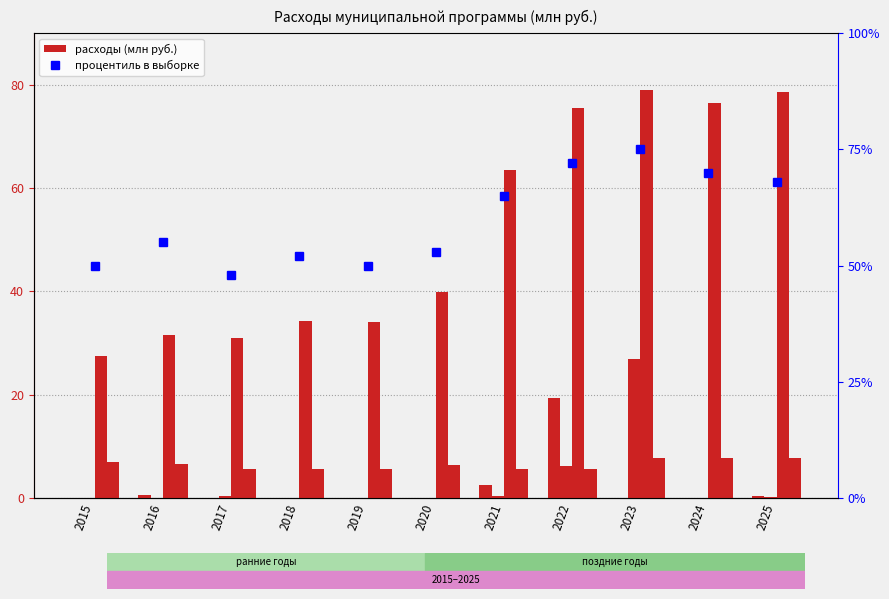

What is the value of the городской бюджет bar at the 9th from the left?

79.0